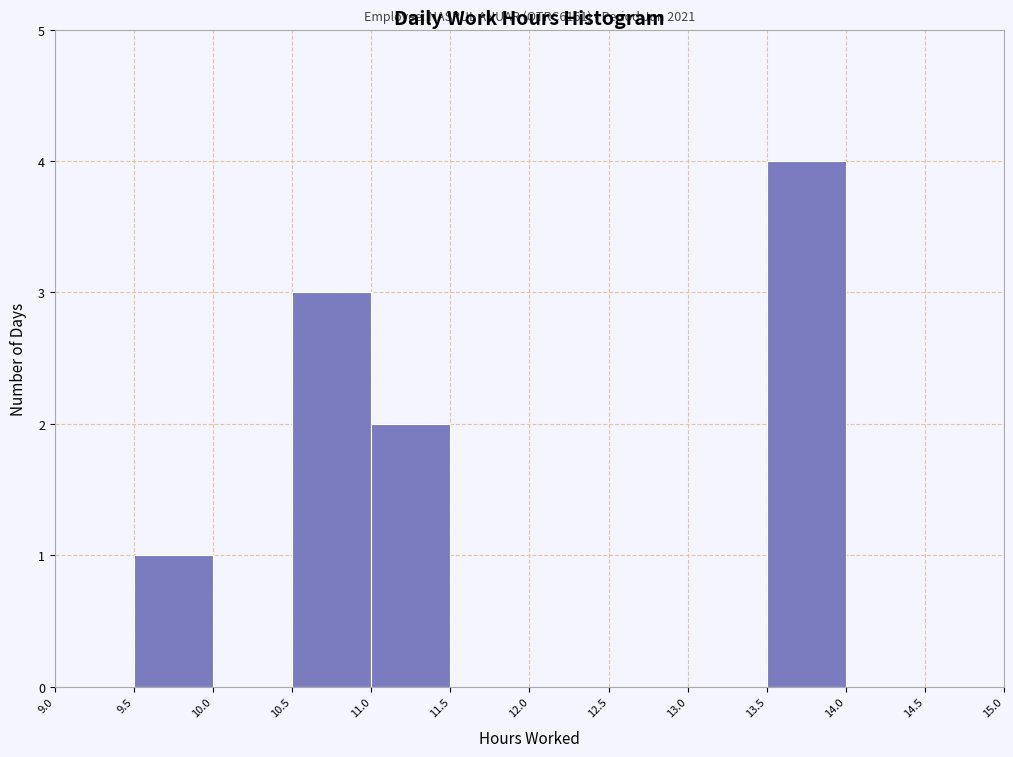

Which range on the x-axis has the tallest bar?

13.5 to 14.0